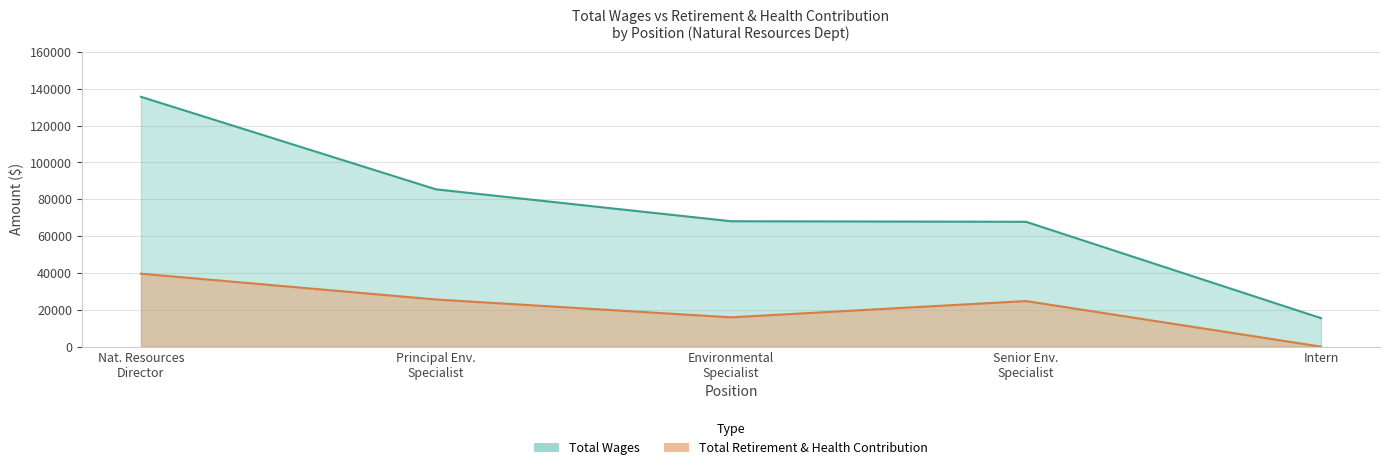

Which series has the largest total across all categories?

Total Wages